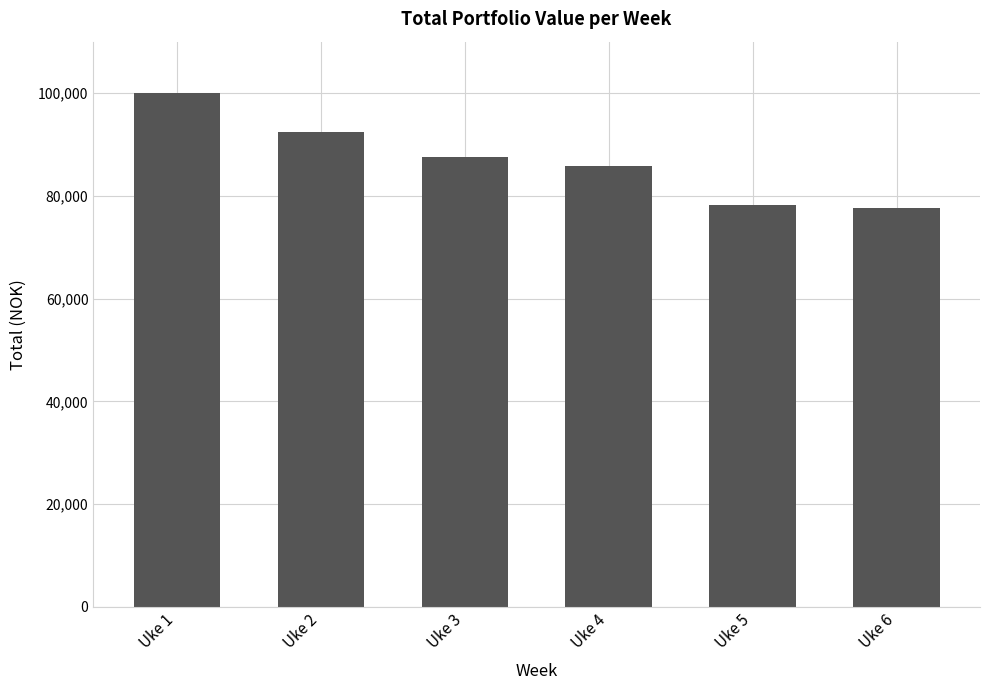

Are the bars grouped side by side (vs. stacked)?

No